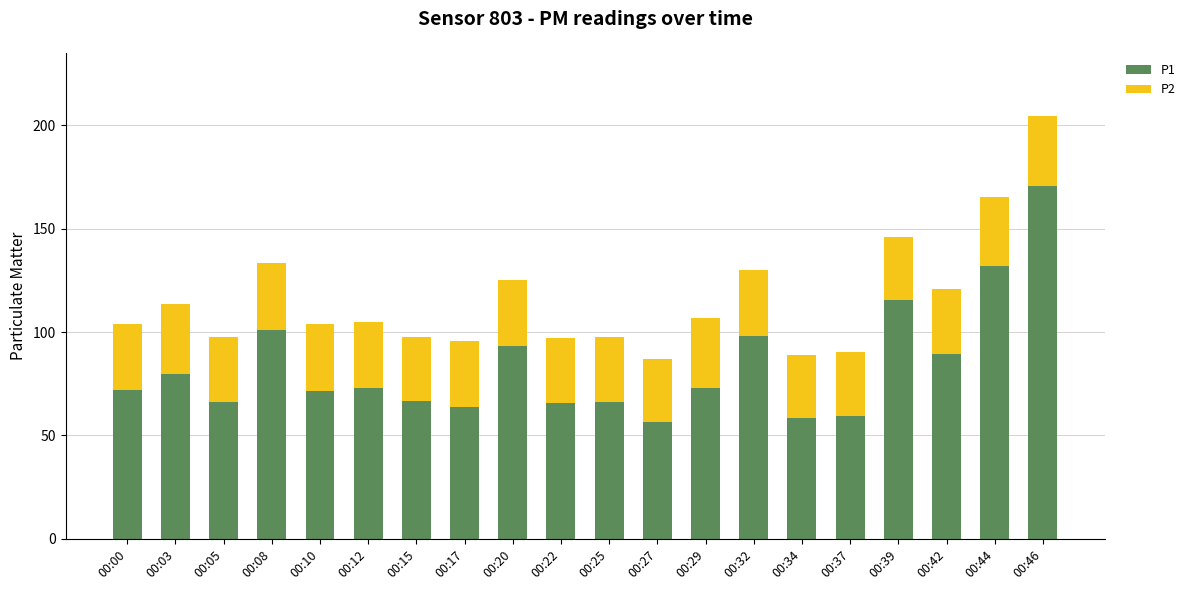

Count the number of data series in this chart.

2